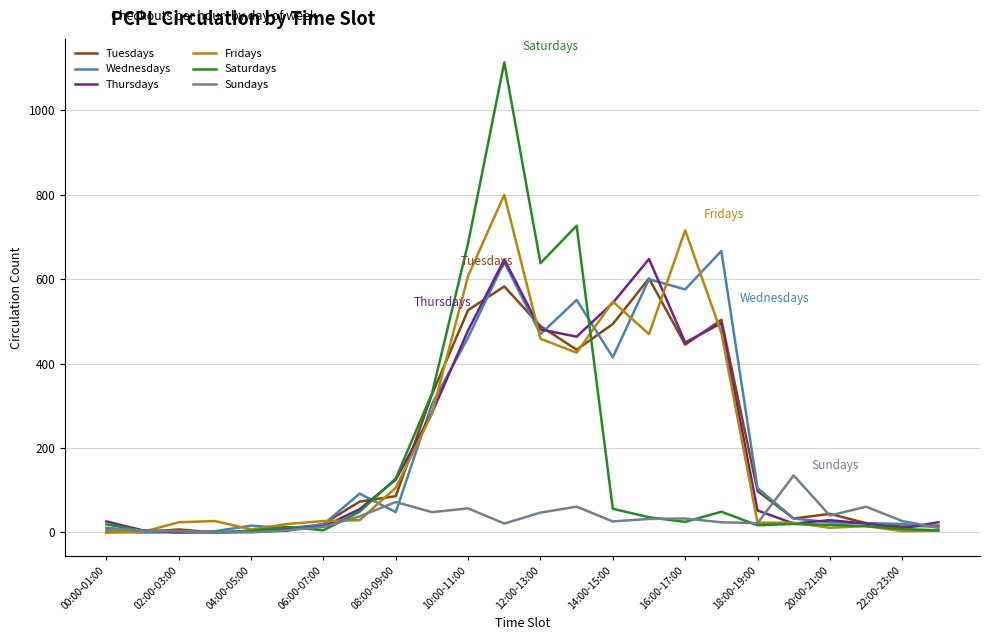

Which series has the widest spread of values?

Saturdays